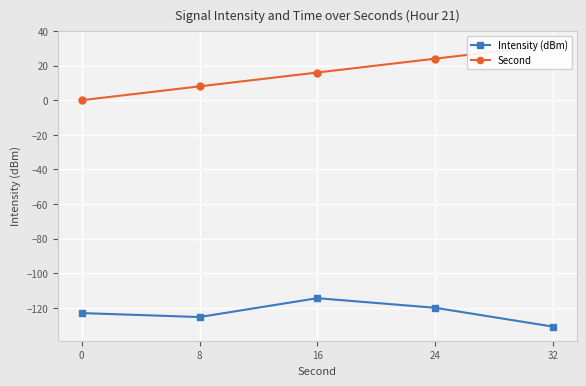

Reading right to left, what are all the values shown in this chart?

Intensity (dBm): -130.8	-119.9	-114.3	-125.2	-122.9
Second: 32.0	24.0	16.0	8.0	0.0